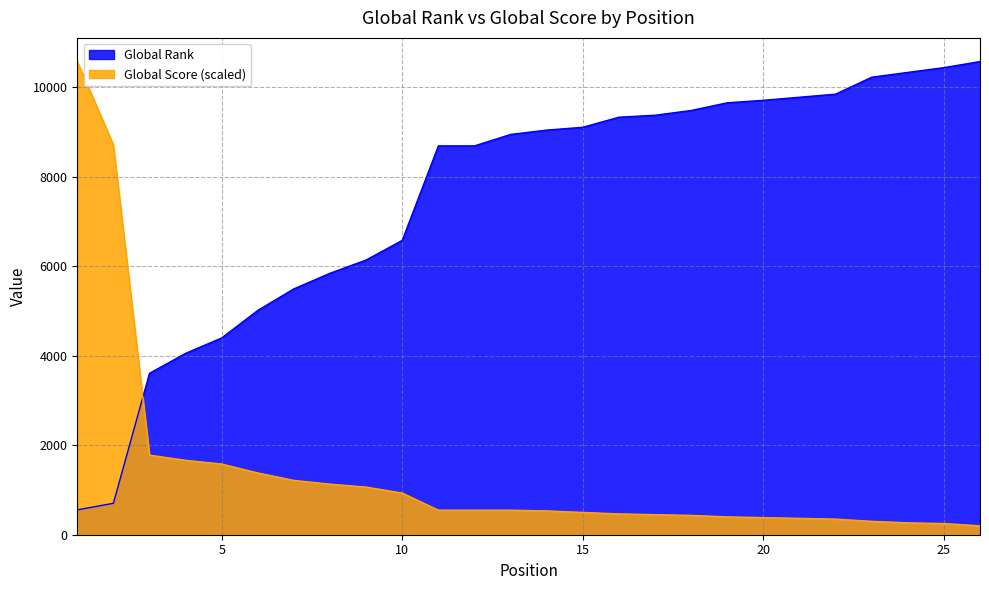

What is the total value across all series at 15?

9600.6